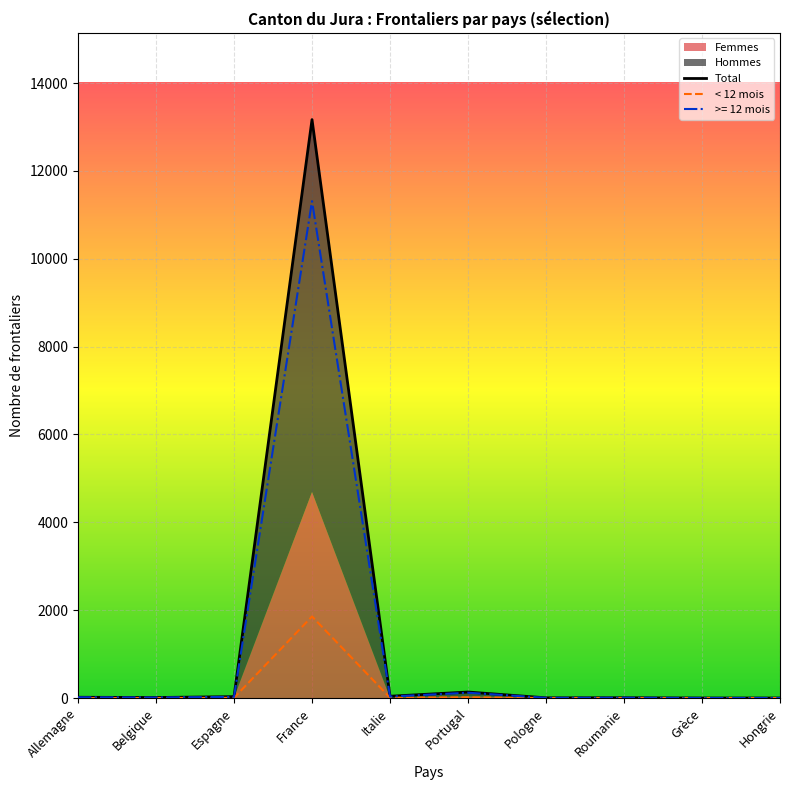

True or false: >= 12 mois has a value of 11310 at France.

True